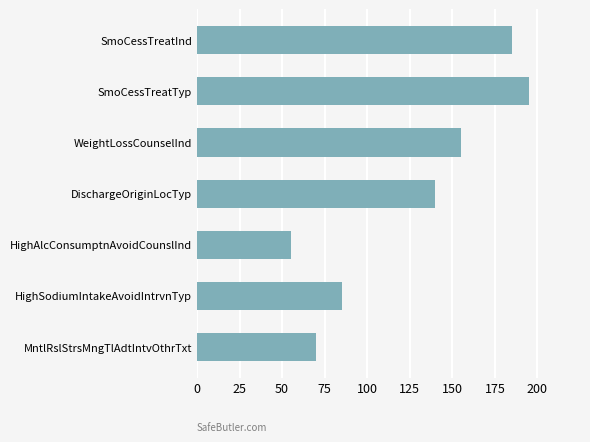

How many bars are there in total?

7